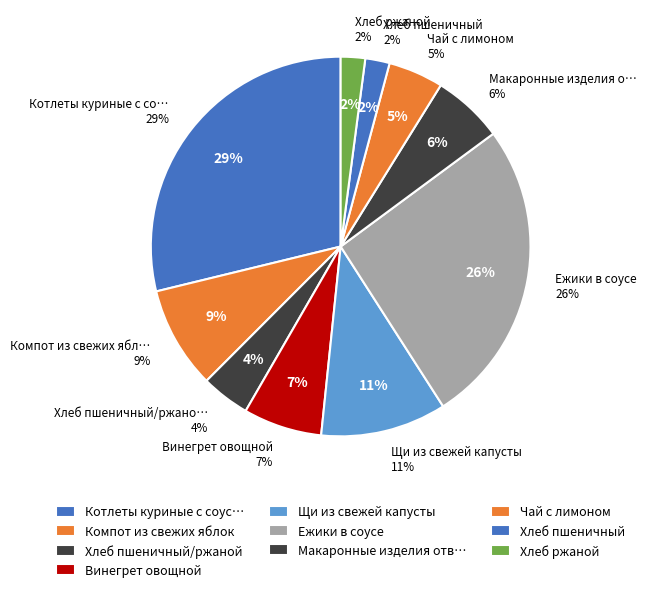

To the nearest percent, what percentage of the pie is Чай с лимоном?

5%